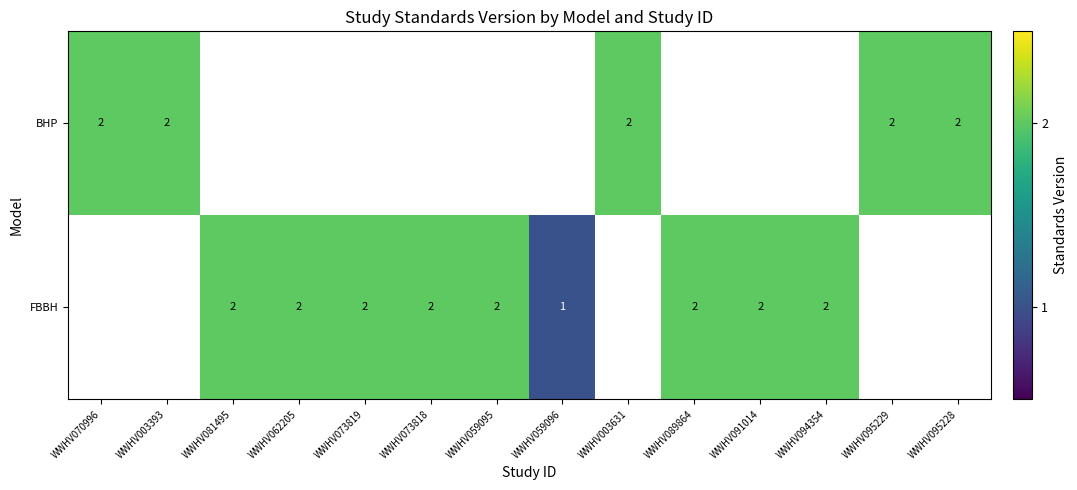

At how many categories does at least one series exceed 1?

13